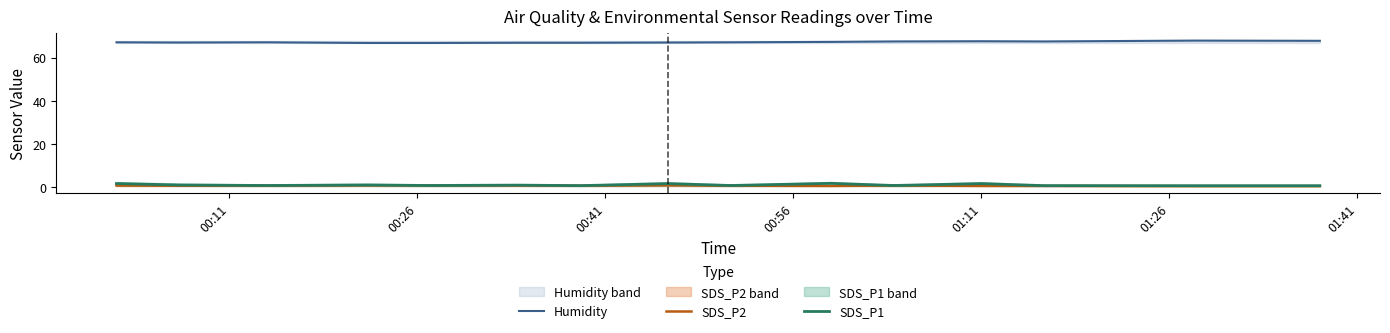

True or false: SDS_P2 and Humidity cross at least once.

False